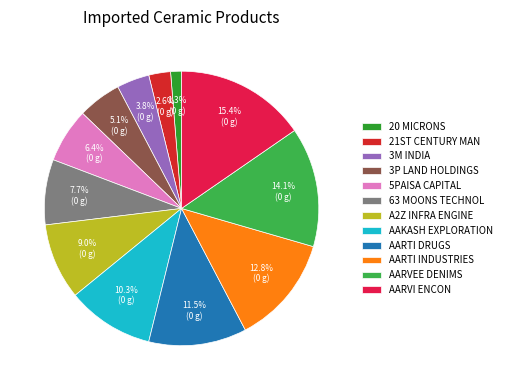

To the nearest percent, what is the difference between the 3P LAND HOLDINGS and 63 MOONS TECHNOL slice percentages?

3%